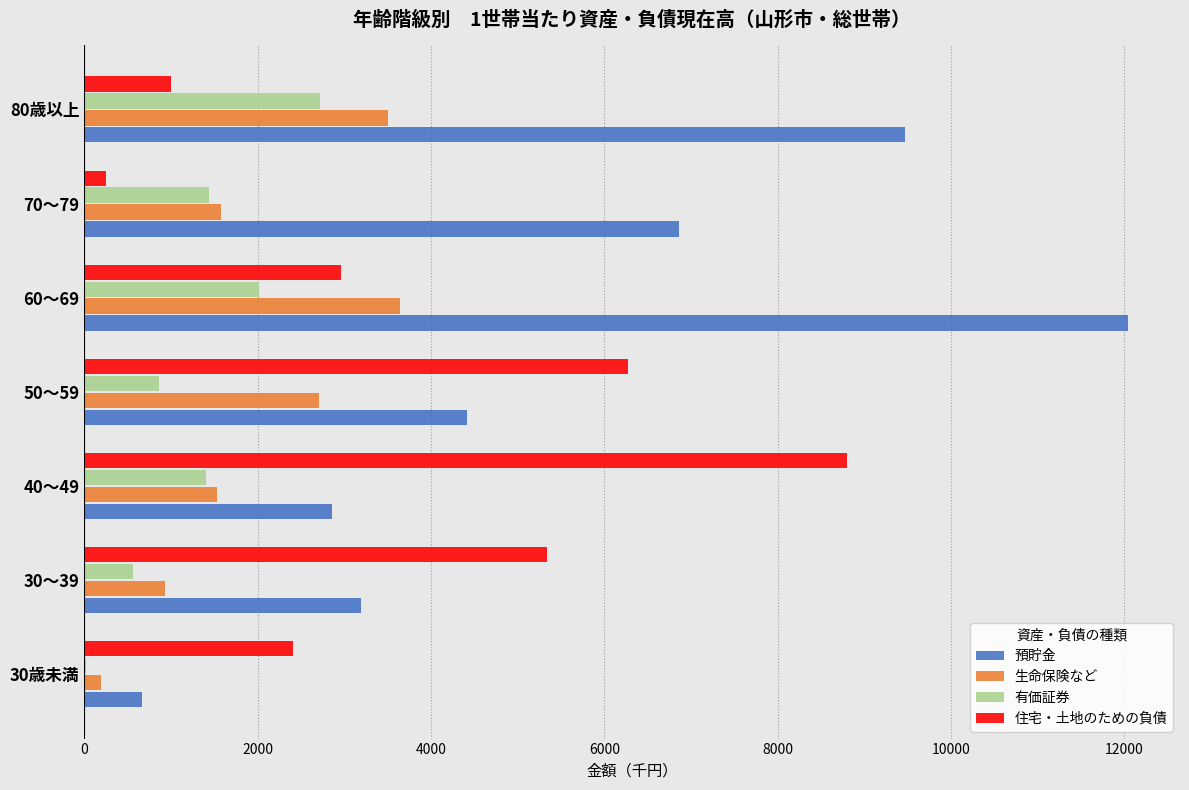

What is the sum of all 預貯金 values?

39502